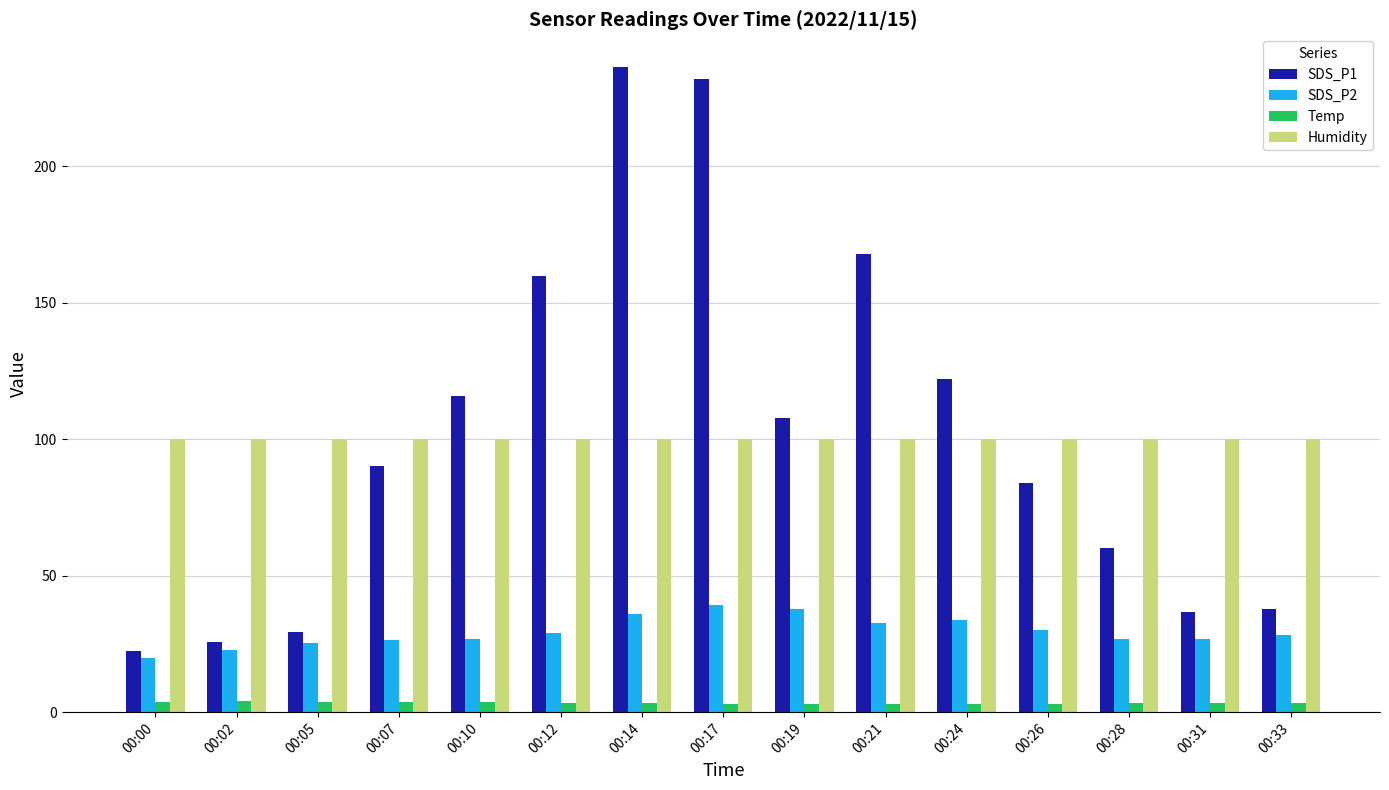

What is the minimum value for Temp?

3.0